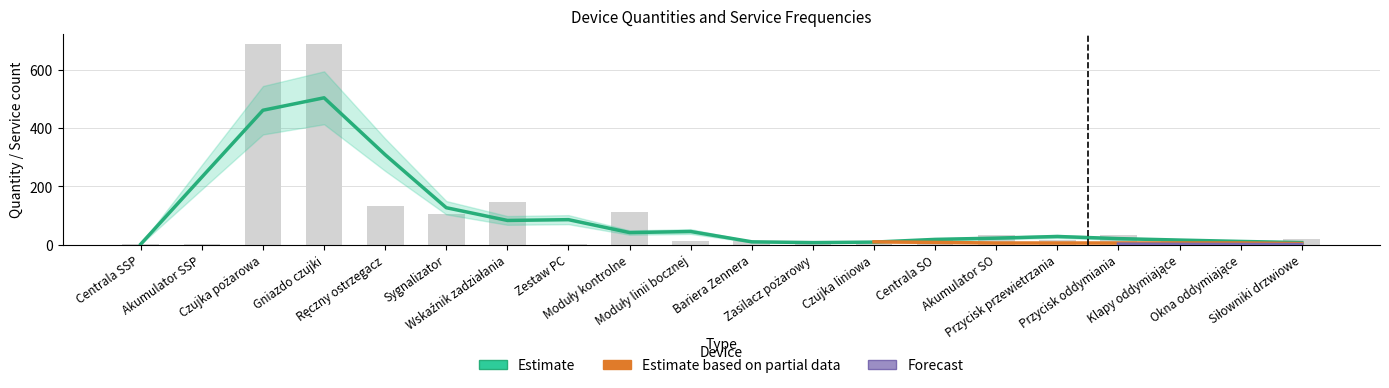

How many data points does each series have?

20